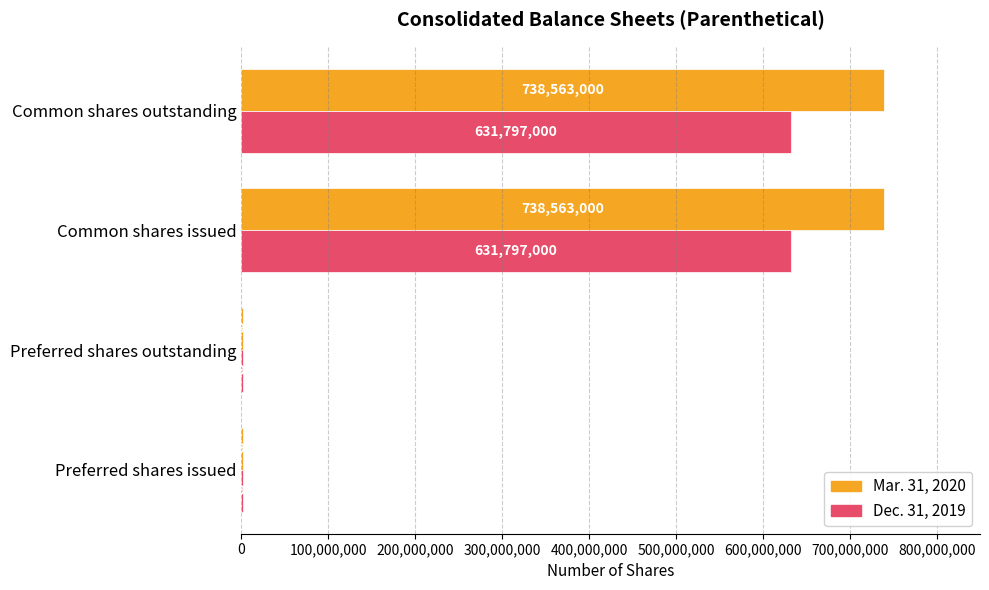

What is the approximate value of Mar. 31, 2020 at Preferred shares issued, to the nearest 10?

1379000